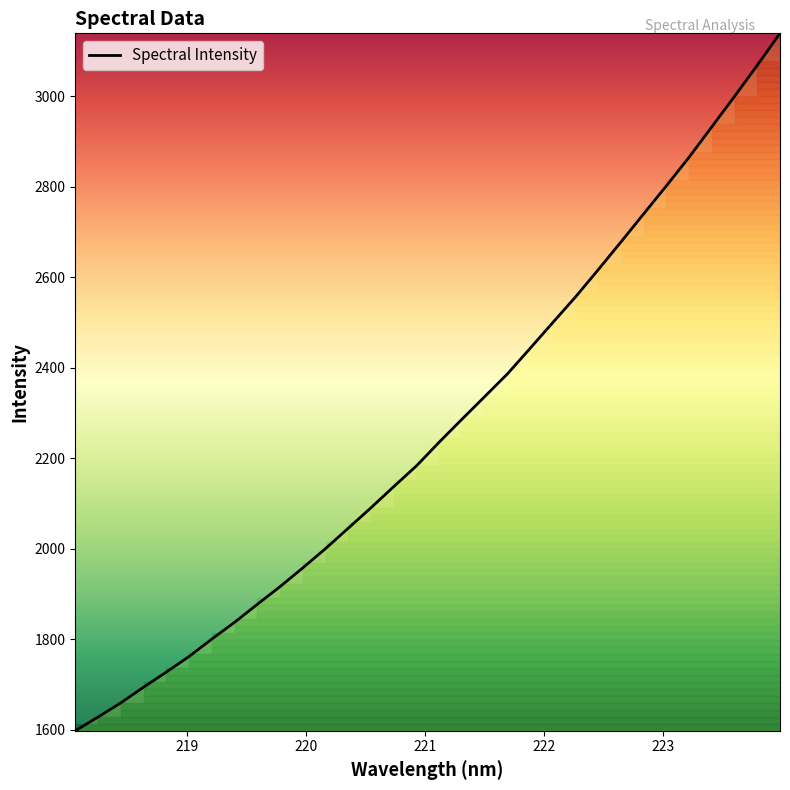

What is the difference between the maximum and minimum values?

1541.1